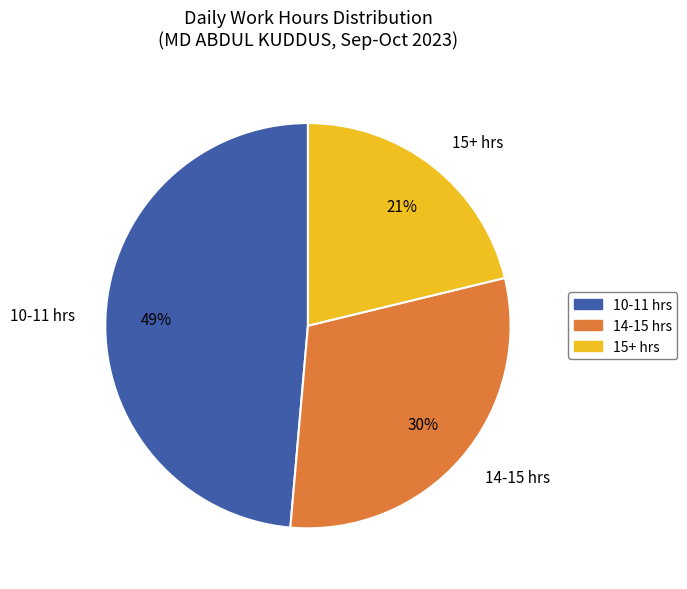

What is the largest slice in the pie chart?

10-11 hrs